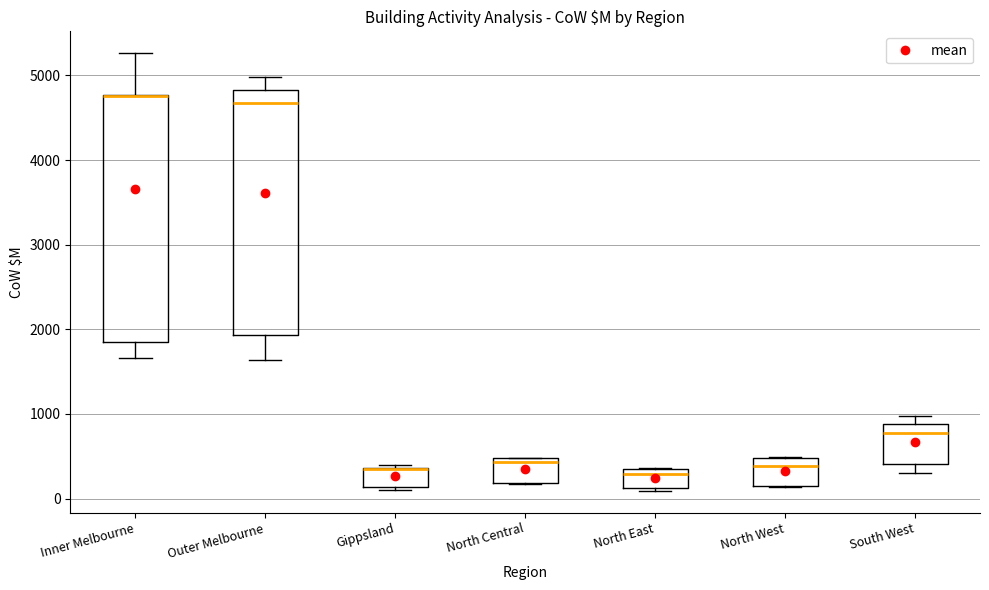

Reading left to right, transcribe this box plot: for each box, give where its median line is, the range the box spans, and where its two whiskers end, as read against the y-axis. The values are not printed on the chart, so give them approximately, as read against the axis.

Inner Melbourne: median 4800 (drawn on the box's upper edge), box 1800 to 4800, whiskers 1700 to 5300
Outer Melbourne: median 4700, box 1900 to 4800, whiskers 1600 to 5000
Gippsland: median 300 (drawn on the box's upper edge), box 100 to 400, whiskers 100 to 400 (just above the box's upper edge)
North Central: median 400, box 200 to 500, whiskers 200 to 500
North East: median 300 (just below the box's upper edge), box 100 to 300, whiskers 100 to 400
North West: median 400, box 100 to 500, whiskers 100 to 500
South West: median 800, box 400 to 900, whiskers 300 to 1000